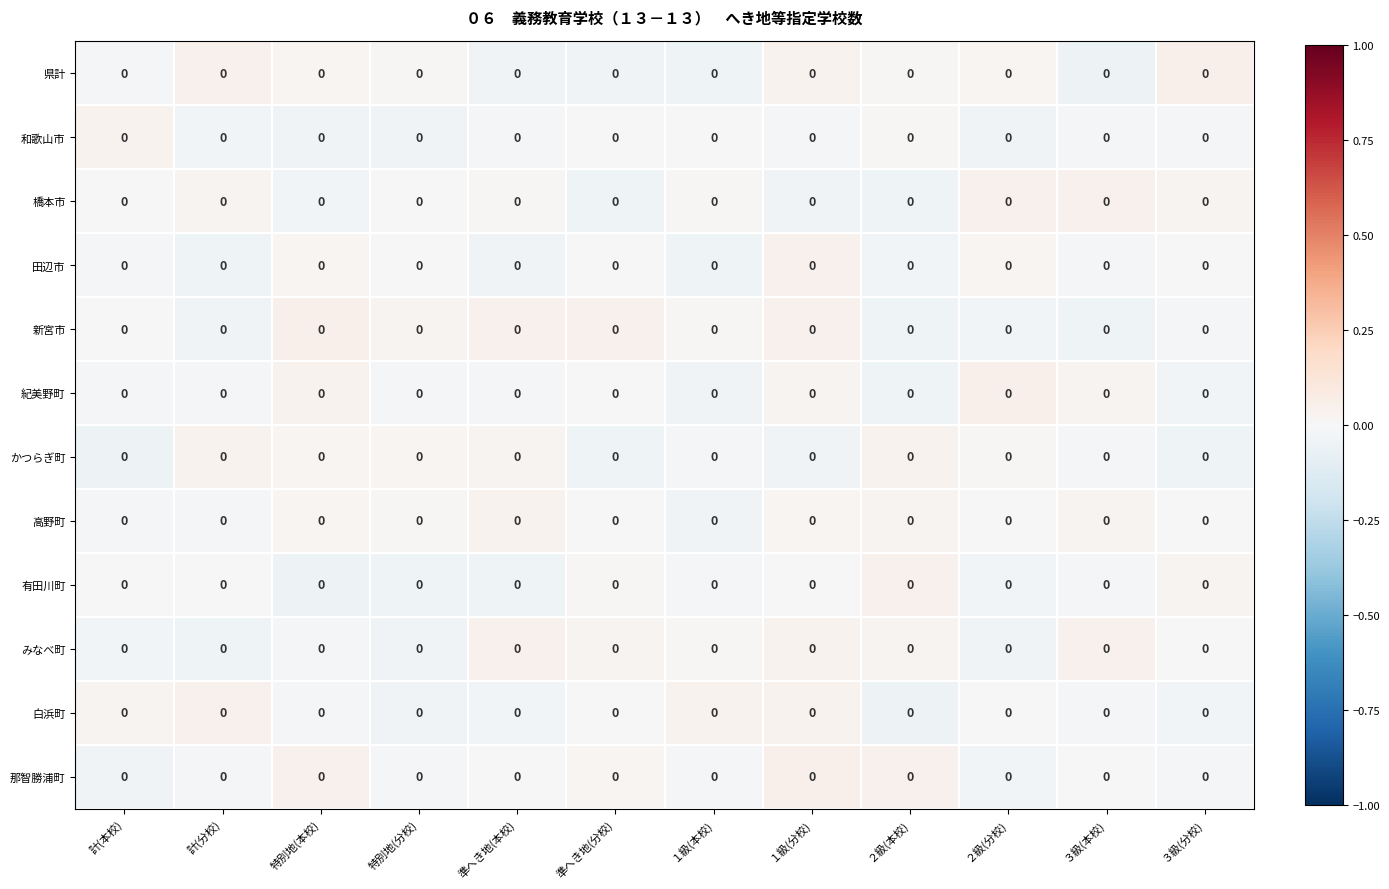

Reading left to right, list all the values displayed in this chart.

県計: 計(本校)=0.0	計(分校)=0.0	特別地(本校)=0.0	特別地(分校)=0.0	準へき地(本校)=0.0	準へき地(分校)=0.0	１級(本校)=0.0	１級(分校)=0.0	２級(本校)=0.0	２級(分校)=0.0	３級(本校)=0.0	３級(分校)=0.0
和歌山市: 計(本校)=0.0	計(分校)=0.0	特別地(本校)=0.0	特別地(分校)=0.0	準へき地(本校)=0.0	準へき地(分校)=0.0	１級(本校)=0.0	１級(分校)=0.0	２級(本校)=0.0	２級(分校)=0.0	３級(本校)=0.0	３級(分校)=0.0
橋本市: 計(本校)=0.0	計(分校)=0.0	特別地(本校)=0.0	特別地(分校)=0.0	準へき地(本校)=0.0	準へき地(分校)=0.0	１級(本校)=0.0	１級(分校)=0.0	２級(本校)=0.0	２級(分校)=0.0	３級(本校)=0.0	３級(分校)=0.0
田辺市: 計(本校)=0.0	計(分校)=0.0	特別地(本校)=0.0	特別地(分校)=0.0	準へき地(本校)=0.0	準へき地(分校)=0.0	１級(本校)=0.0	１級(分校)=0.0	２級(本校)=0.0	２級(分校)=0.0	３級(本校)=0.0	３級(分校)=0.0
新宮市: 計(本校)=0.0	計(分校)=0.0	特別地(本校)=0.0	特別地(分校)=0.0	準へき地(本校)=0.0	準へき地(分校)=0.0	１級(本校)=0.0	１級(分校)=0.0	２級(本校)=0.0	２級(分校)=0.0	３級(本校)=0.0	３級(分校)=0.0
紀美野町: 計(本校)=0.0	計(分校)=0.0	特別地(本校)=0.0	特別地(分校)=0.0	準へき地(本校)=0.0	準へき地(分校)=0.0	１級(本校)=0.0	１級(分校)=0.0	２級(本校)=0.0	２級(分校)=0.0	３級(本校)=0.0	３級(分校)=0.0
かつらぎ町: 計(本校)=0.0	計(分校)=0.0	特別地(本校)=0.0	特別地(分校)=0.0	準へき地(本校)=0.0	準へき地(分校)=0.0	１級(本校)=0.0	１級(分校)=0.0	２級(本校)=0.0	２級(分校)=0.0	３級(本校)=0.0	３級(分校)=0.0
高野町: 計(本校)=0.0	計(分校)=0.0	特別地(本校)=0.0	特別地(分校)=0.0	準へき地(本校)=0.0	準へき地(分校)=0.0	１級(本校)=0.0	１級(分校)=0.0	２級(本校)=0.0	２級(分校)=0.0	３級(本校)=0.0	３級(分校)=0.0
有田川町: 計(本校)=0.0	計(分校)=0.0	特別地(本校)=0.0	特別地(分校)=0.0	準へき地(本校)=0.0	準へき地(分校)=0.0	１級(本校)=0.0	１級(分校)=0.0	２級(本校)=0.0	２級(分校)=0.0	３級(本校)=0.0	３級(分校)=0.0
みなべ町: 計(本校)=0.0	計(分校)=0.0	特別地(本校)=0.0	特別地(分校)=0.0	準へき地(本校)=0.0	準へき地(分校)=0.0	１級(本校)=0.0	１級(分校)=0.0	２級(本校)=0.0	２級(分校)=0.0	３級(本校)=0.0	３級(分校)=0.0
白浜町: 計(本校)=0.0	計(分校)=0.0	特別地(本校)=0.0	特別地(分校)=0.0	準へき地(本校)=0.0	準へき地(分校)=0.0	１級(本校)=0.0	１級(分校)=0.0	２級(本校)=0.0	２級(分校)=0.0	３級(本校)=0.0	３級(分校)=0.0
那智勝浦町: 計(本校)=0.0	計(分校)=0.0	特別地(本校)=0.0	特別地(分校)=0.0	準へき地(本校)=0.0	準へき地(分校)=0.0	１級(本校)=0.0	１級(分校)=0.0	２級(本校)=0.0	２級(分校)=0.0	３級(本校)=0.0	３級(分校)=0.0